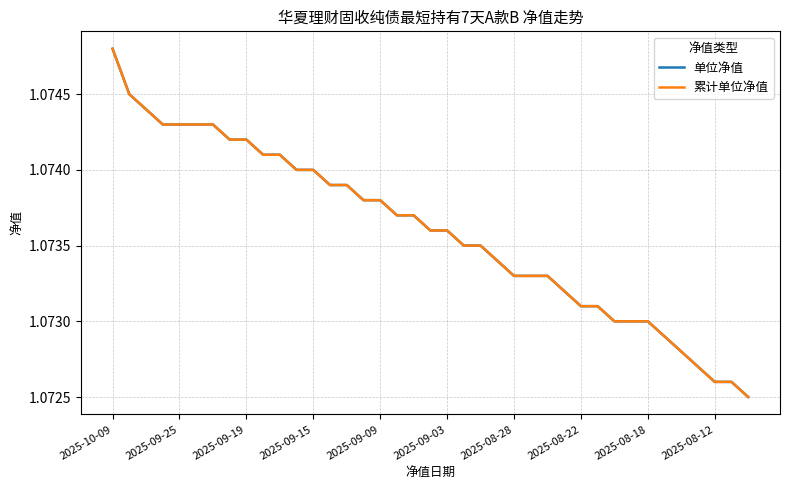

True or false: 累计单位净值 and 单位净值 cross at least once.

False